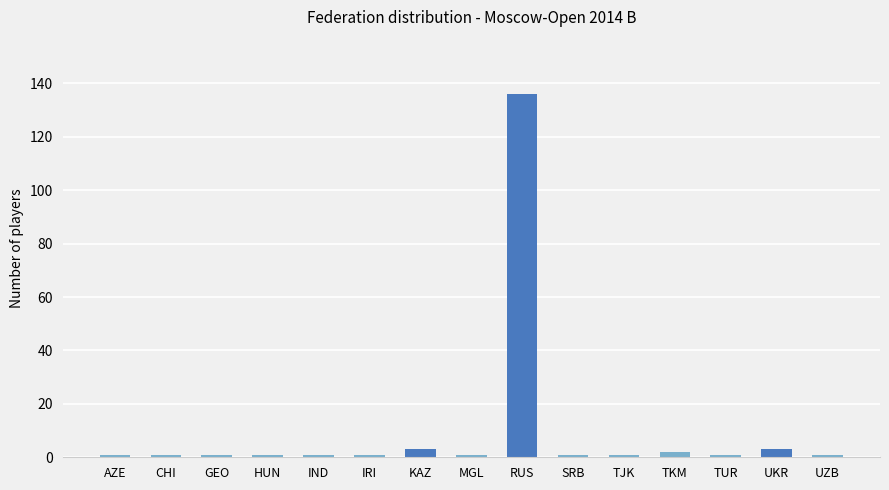

What is the average value?

10